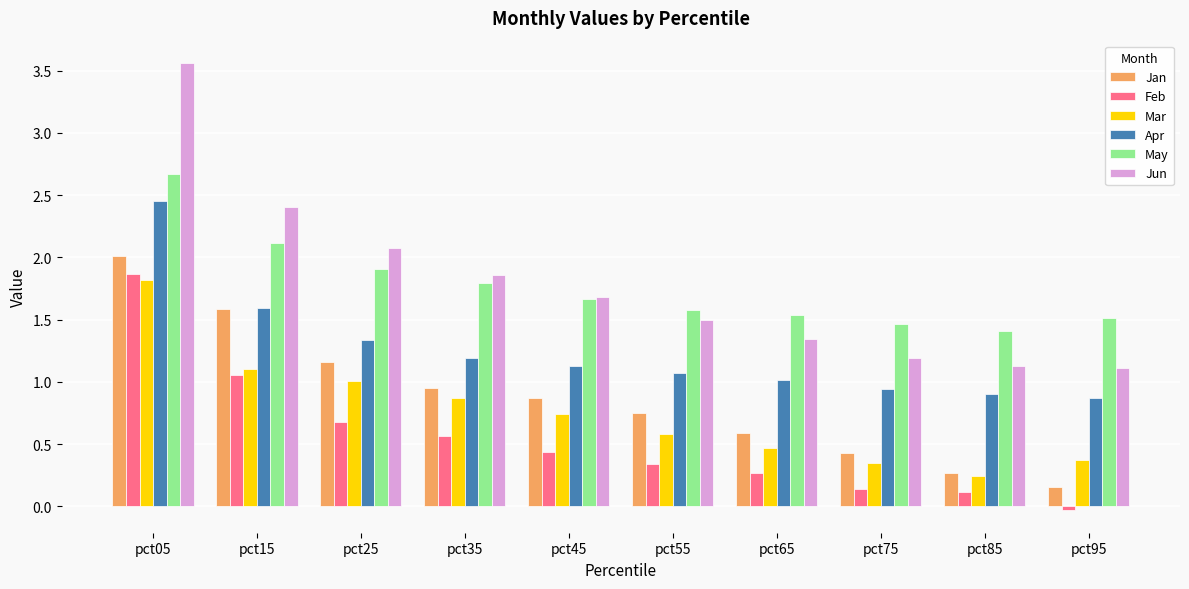

At which category is the sum across all series the highest?

pct05